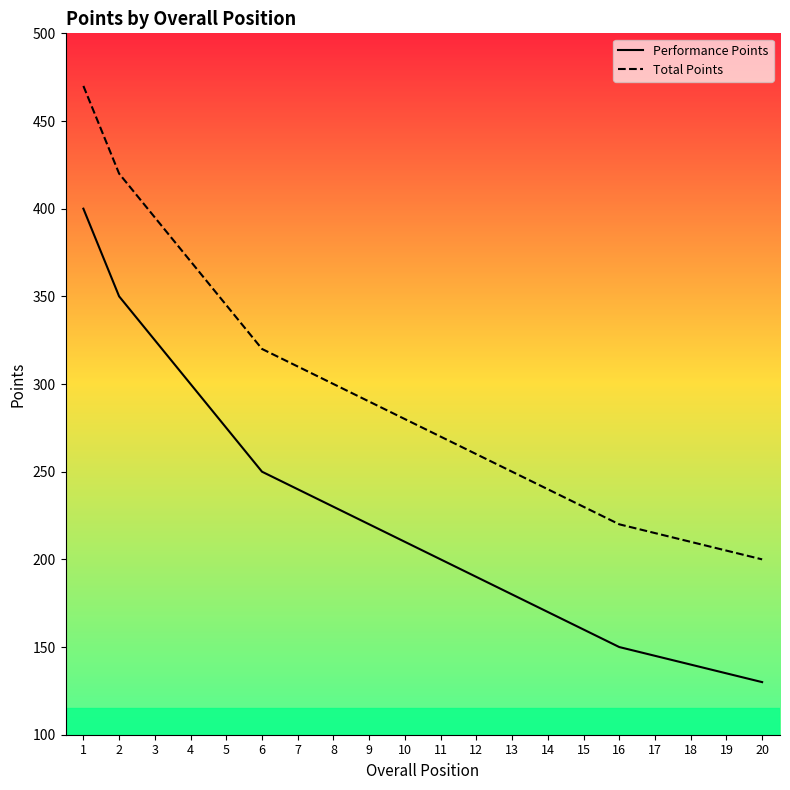

True or false: Performance Points has more than 0 interior local peaks.

False